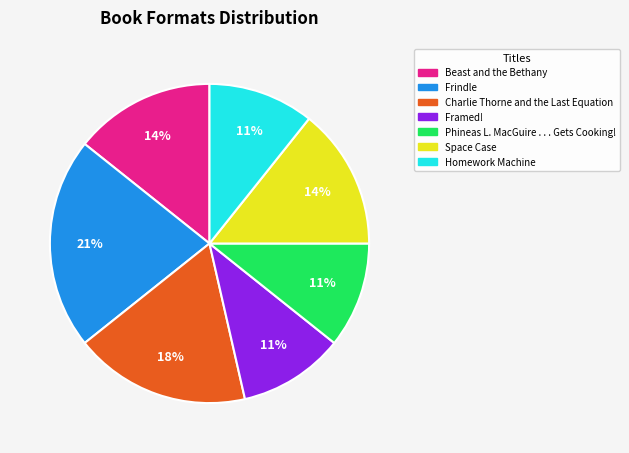

Does Beast and the Bethany account for over 50% of the chart?

No